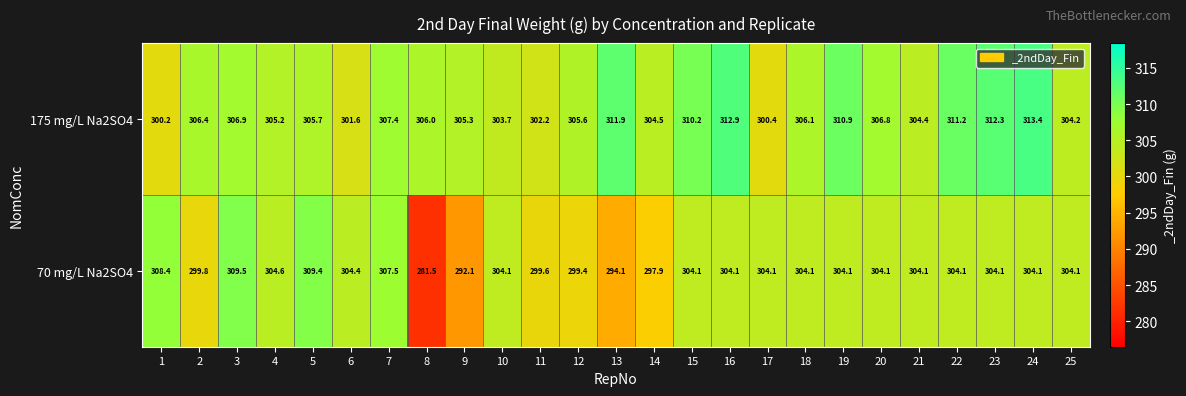

How many series are shown in this chart?

2